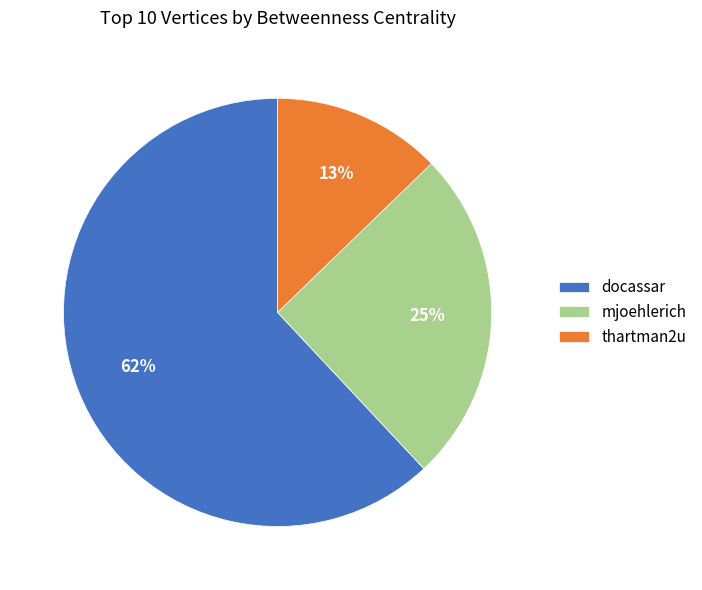

Do mjoehlerich and docassar together represent more than half of the pie?

Yes